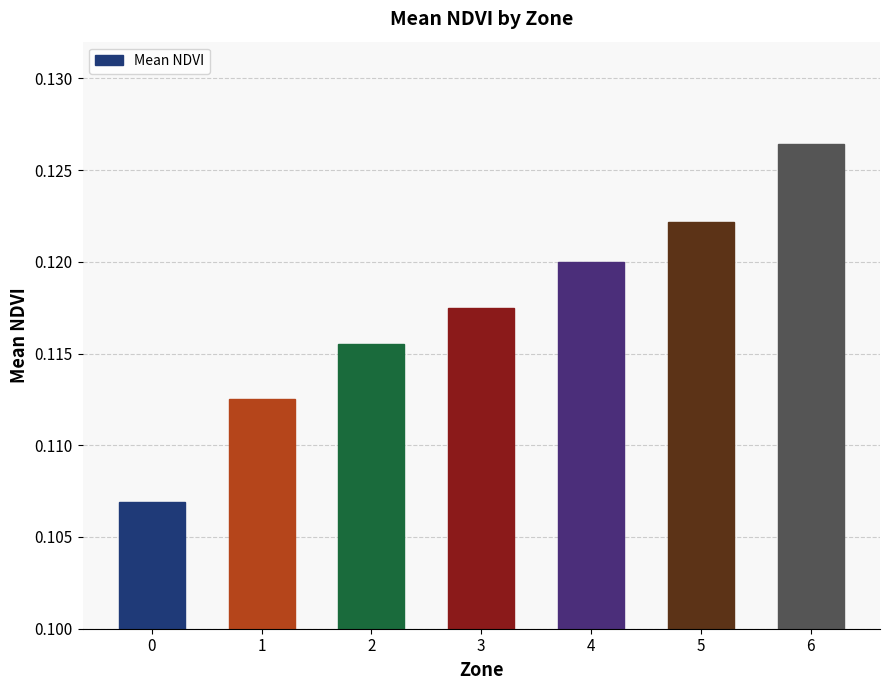

List the labels in order of value, largest first.

6, 5, 4, 3, 2, 1, 0